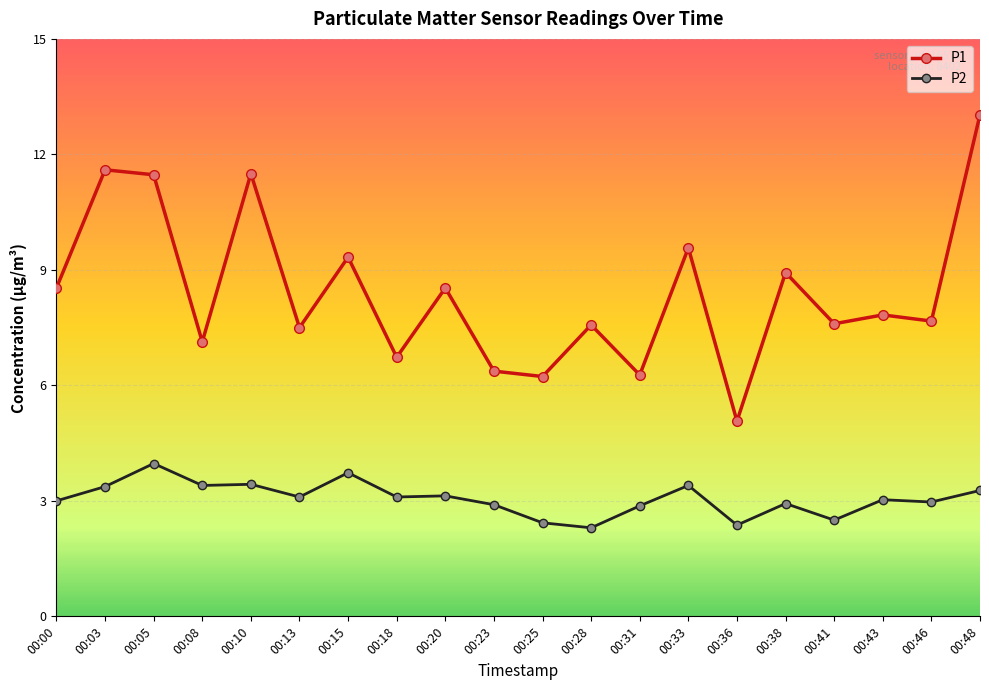

At how many categories does at least one series exceed 10?

4